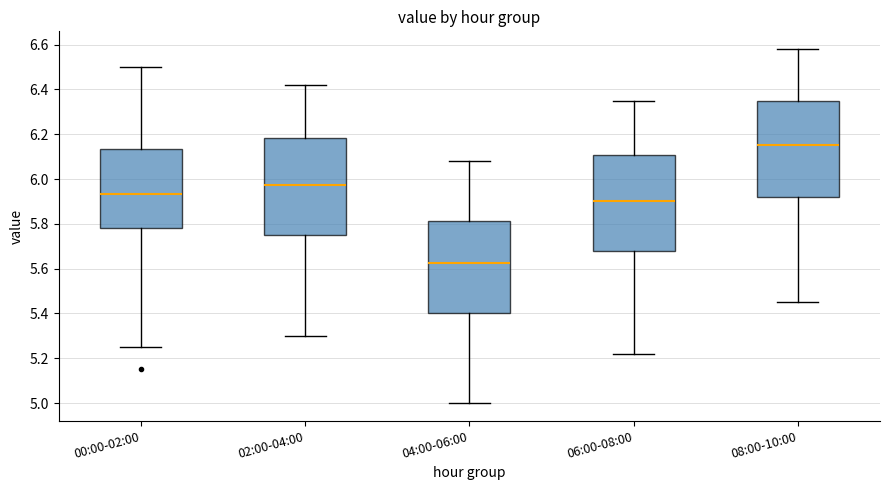

Reading left to right, read every box against the y-axis: the position of its median line, the range the box covers, and the ends of its whiskers. The values are not printed on the chart, so give them approximately, as read against the axis.

00:00-02:00: median 5.94, box 5.78 to 6.14, whiskers 5.26 to 6.50
02:00-04:00: median 5.98, box 5.76 to 6.18, whiskers 5.30 to 6.42
04:00-06:00: median 5.62, box 5.40 to 5.82, whiskers 5.00 to 6.08
06:00-08:00: median 5.90, box 5.68 to 6.10, whiskers 5.22 to 6.36
08:00-10:00: median 6.16, box 5.92 to 6.36, whiskers 5.46 to 6.58